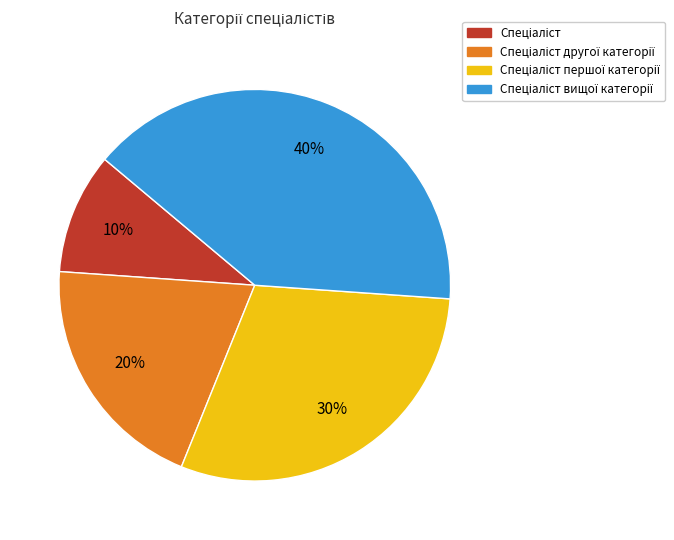

Is there any slice that represents more than half of the pie?

No